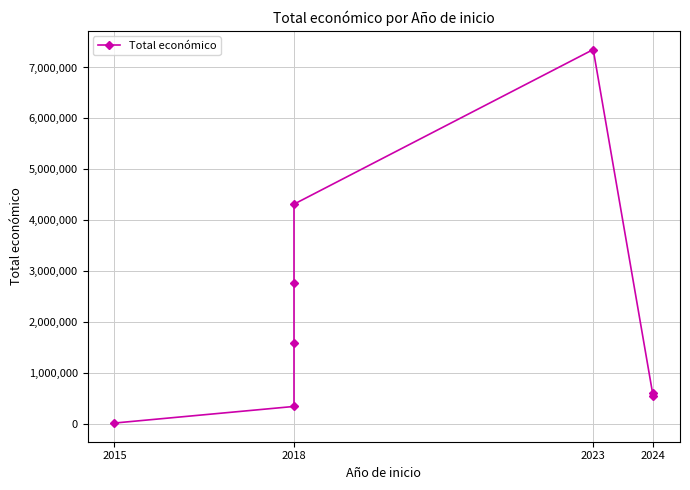

What is the ratio of the value at 2024 to the value at 2015?

30.2